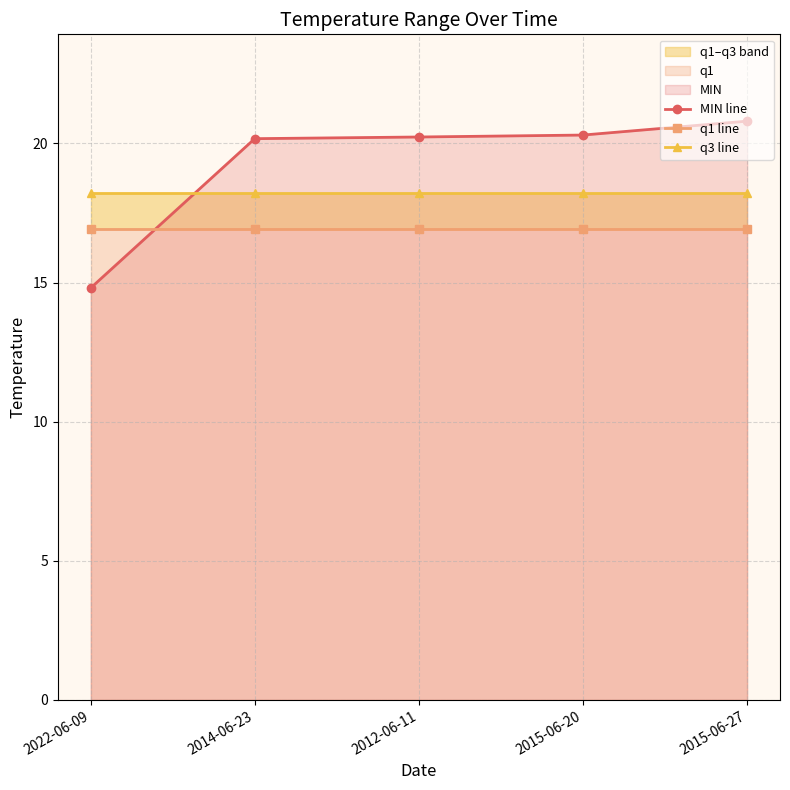

Reading right to left, what are all the values shown in this chart?

MIN line: 20.8	20.3	20.2	20.2	14.8
q1 line: 16.9	16.9	16.9	16.9	16.9
q3 line: 18.2	18.2	18.2	18.2	18.2